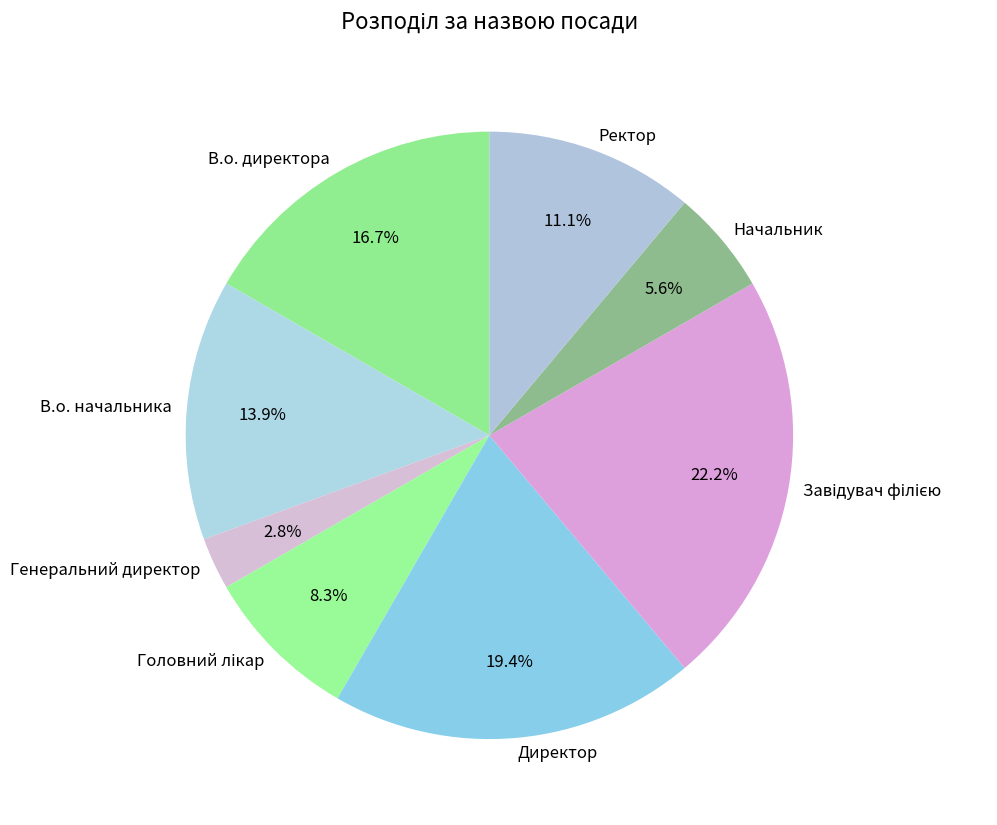

To the nearest percent, what is the average slice percentage?

12%